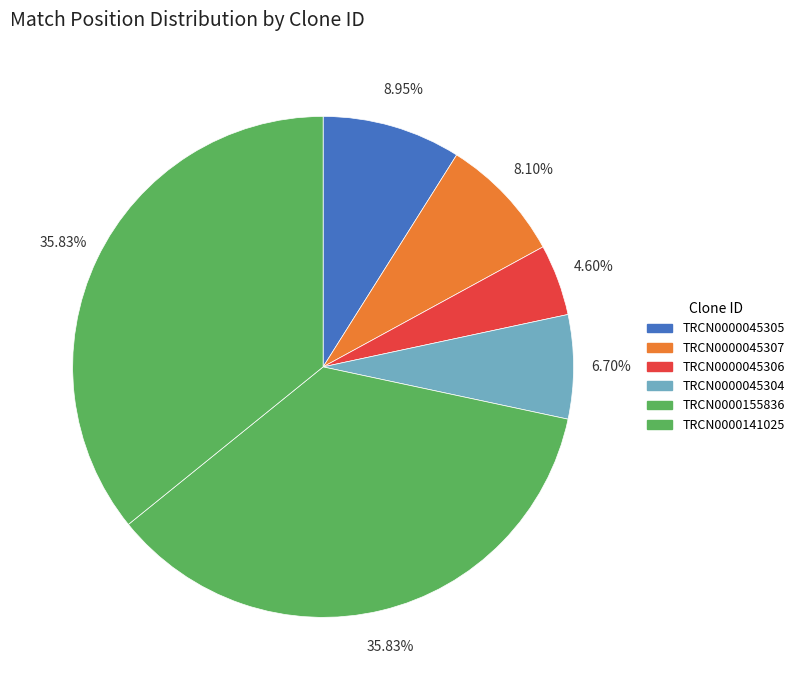

Does TRCN0000141025 represent more than half of the total?

No